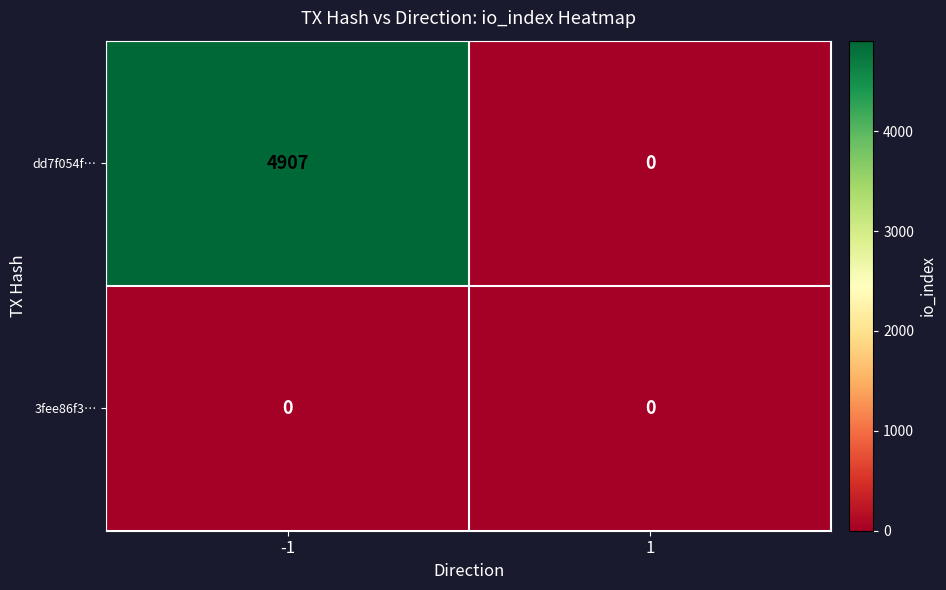

Which series has the widest spread of values?

dd7f054f…